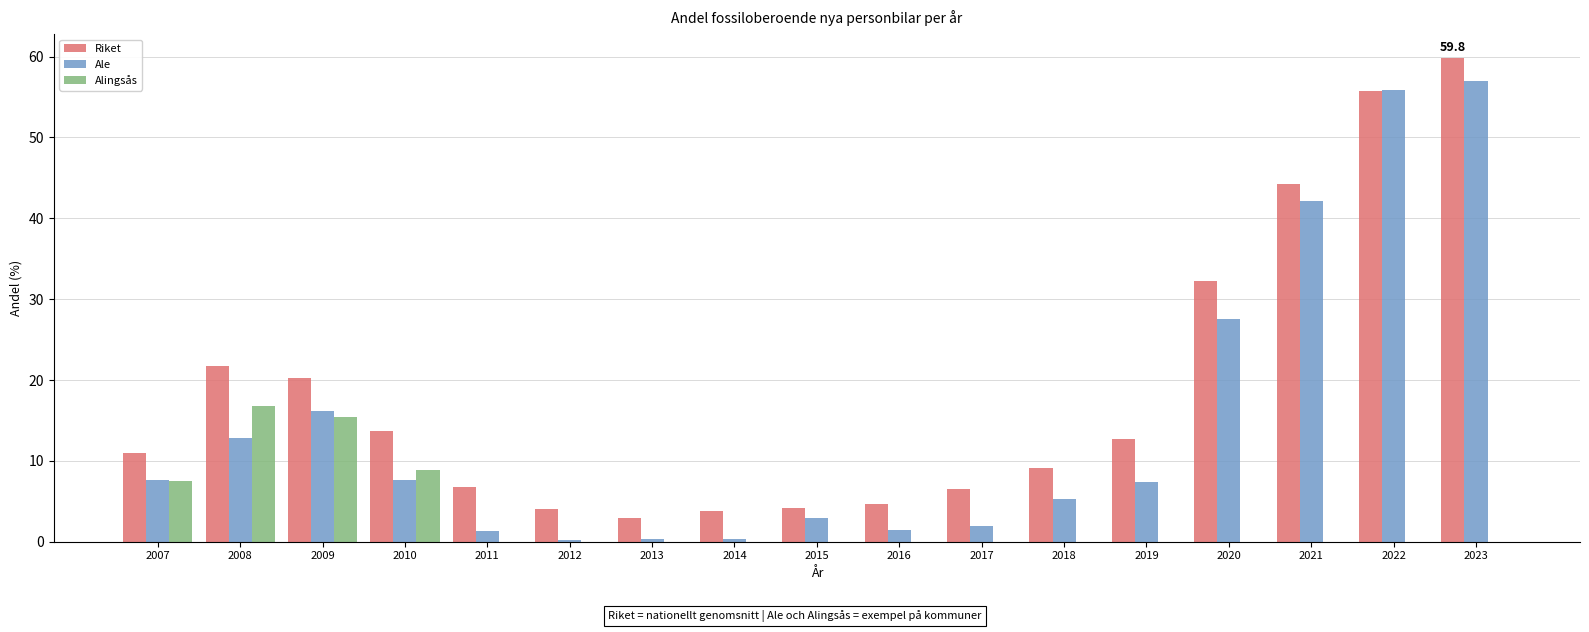

What is the sum of all Alingsås values?

48.5